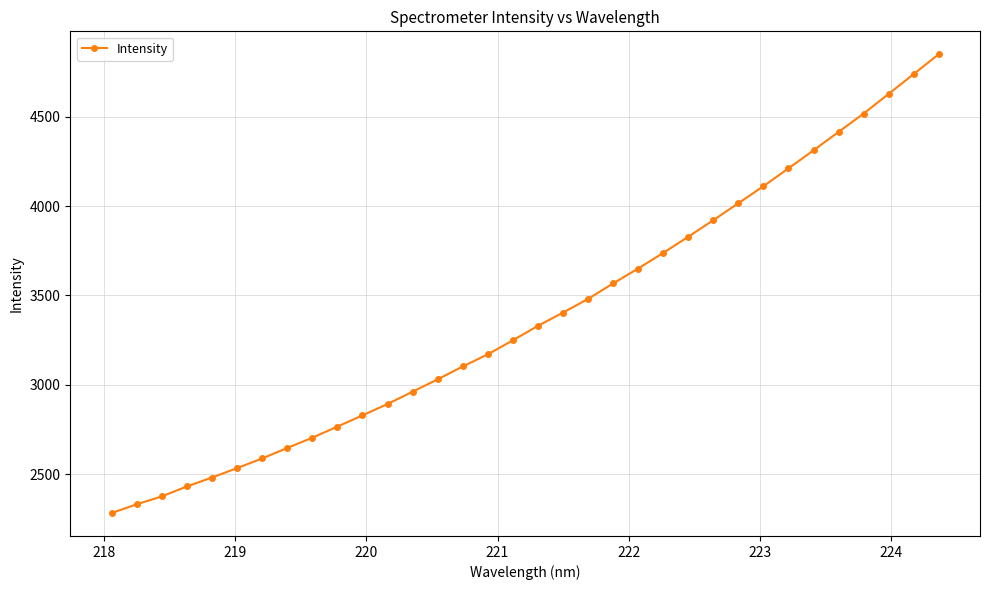

What is the sum of all values?

115093.2